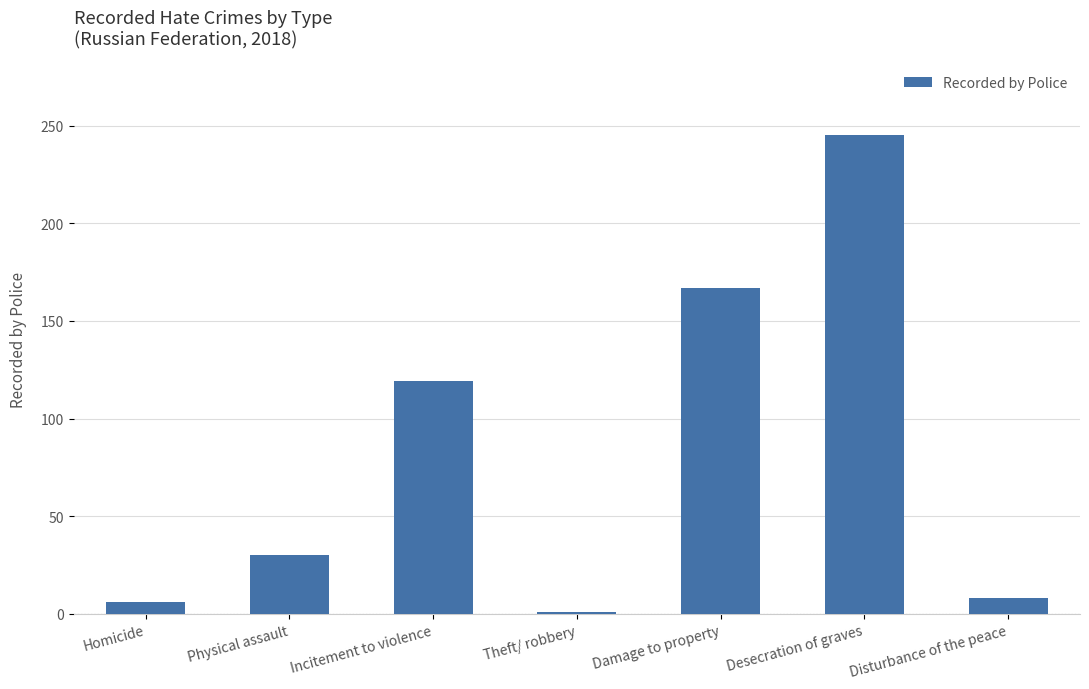

What is the sum of the values at Incitement to violence and Damage to property?

286